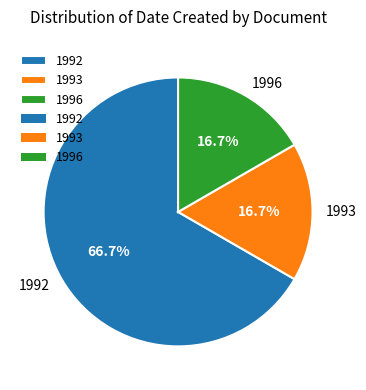

Is there any slice that represents more than half of the pie?

Yes